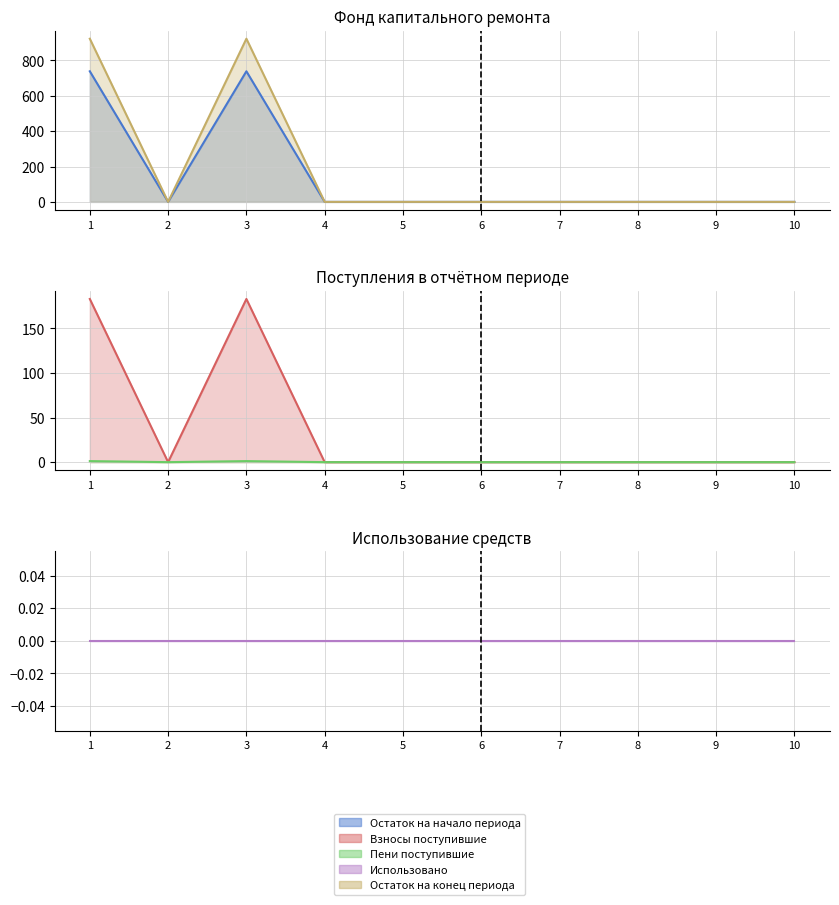

In Остаток на конец периода, how many points are higher than both neighbors (excluding endpoints)?

1